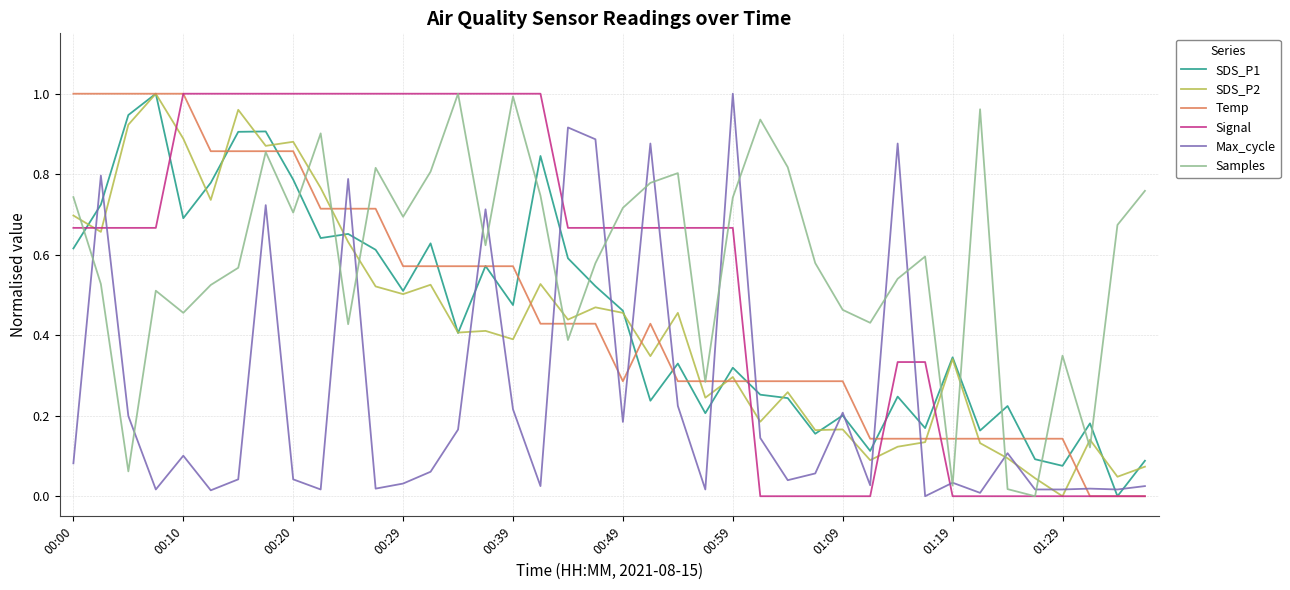

After their last crossing, which series has the higher values: SDS_P2 or Temp?

SDS_P2